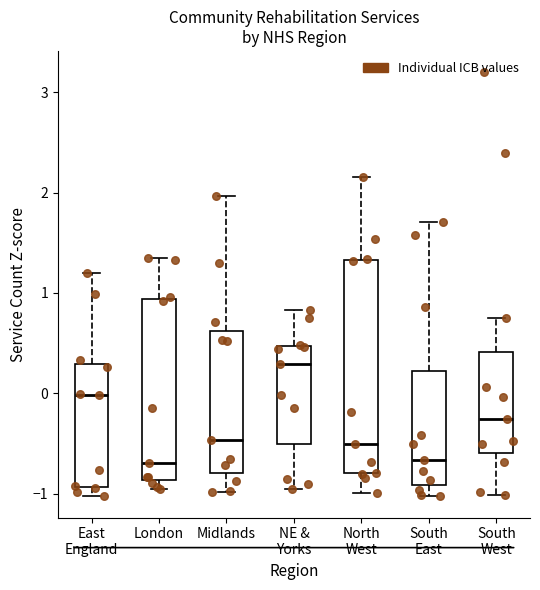

Reading left to right, read every box against the y-axis: the position of its median line, the range the box covers, and the ends of its whiskers. The values are not printed on the chart, so give them approximately, as read against the axis.

East England: median 0.0, box -0.9 to 0.3, whiskers -1.0 to 1.2
London: median -0.7, box -0.9 to 0.9, whiskers -1.0 to 1.3
Midlands: median -0.5, box -0.8 to 0.6, whiskers -1.0 to 2.0
NE & Yorks: median 0.3, box -0.5 to 0.5, whiskers -1.0 to 0.8
North West: median -0.5, box -0.8 to 1.3, whiskers -1.0 to 2.2
South East: median -0.7, box -0.9 to 0.2, whiskers -1.0 to 1.7
South West: median -0.3, box -0.6 to 0.4, whiskers -1.0 to 0.8